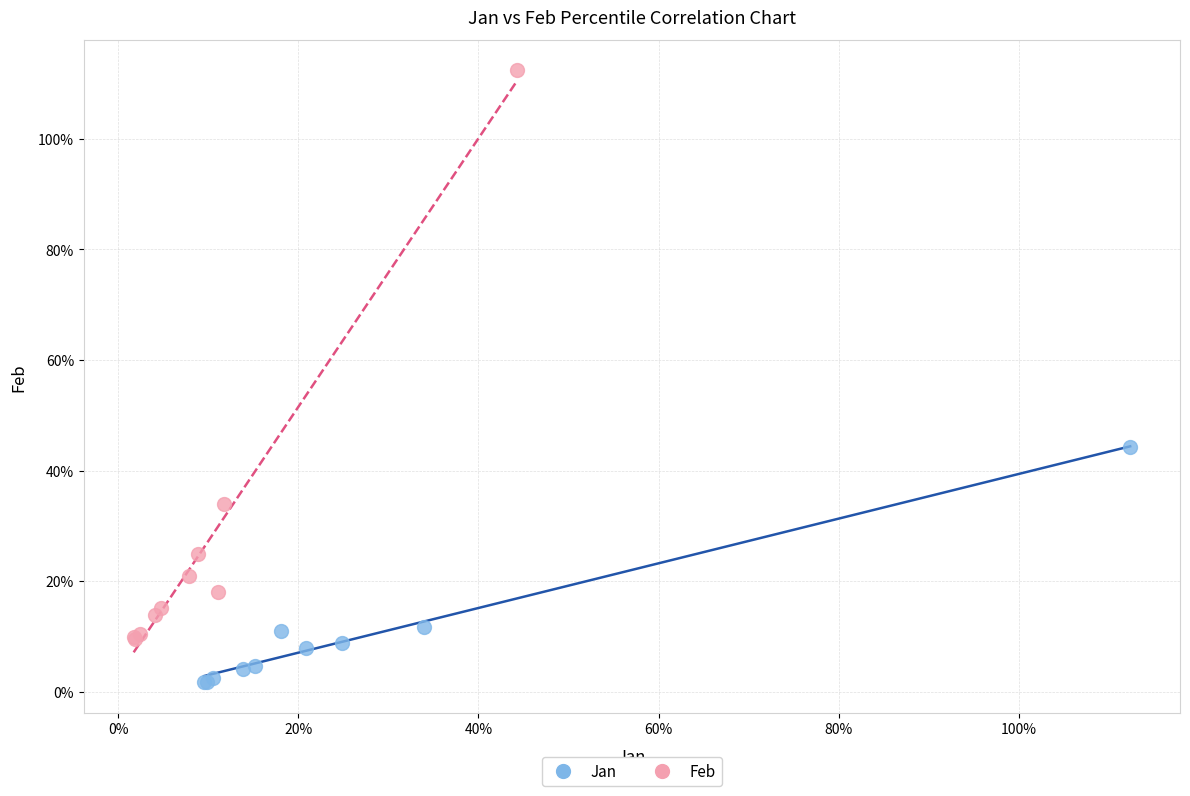

Which series has the widest spread of Y values?

Feb